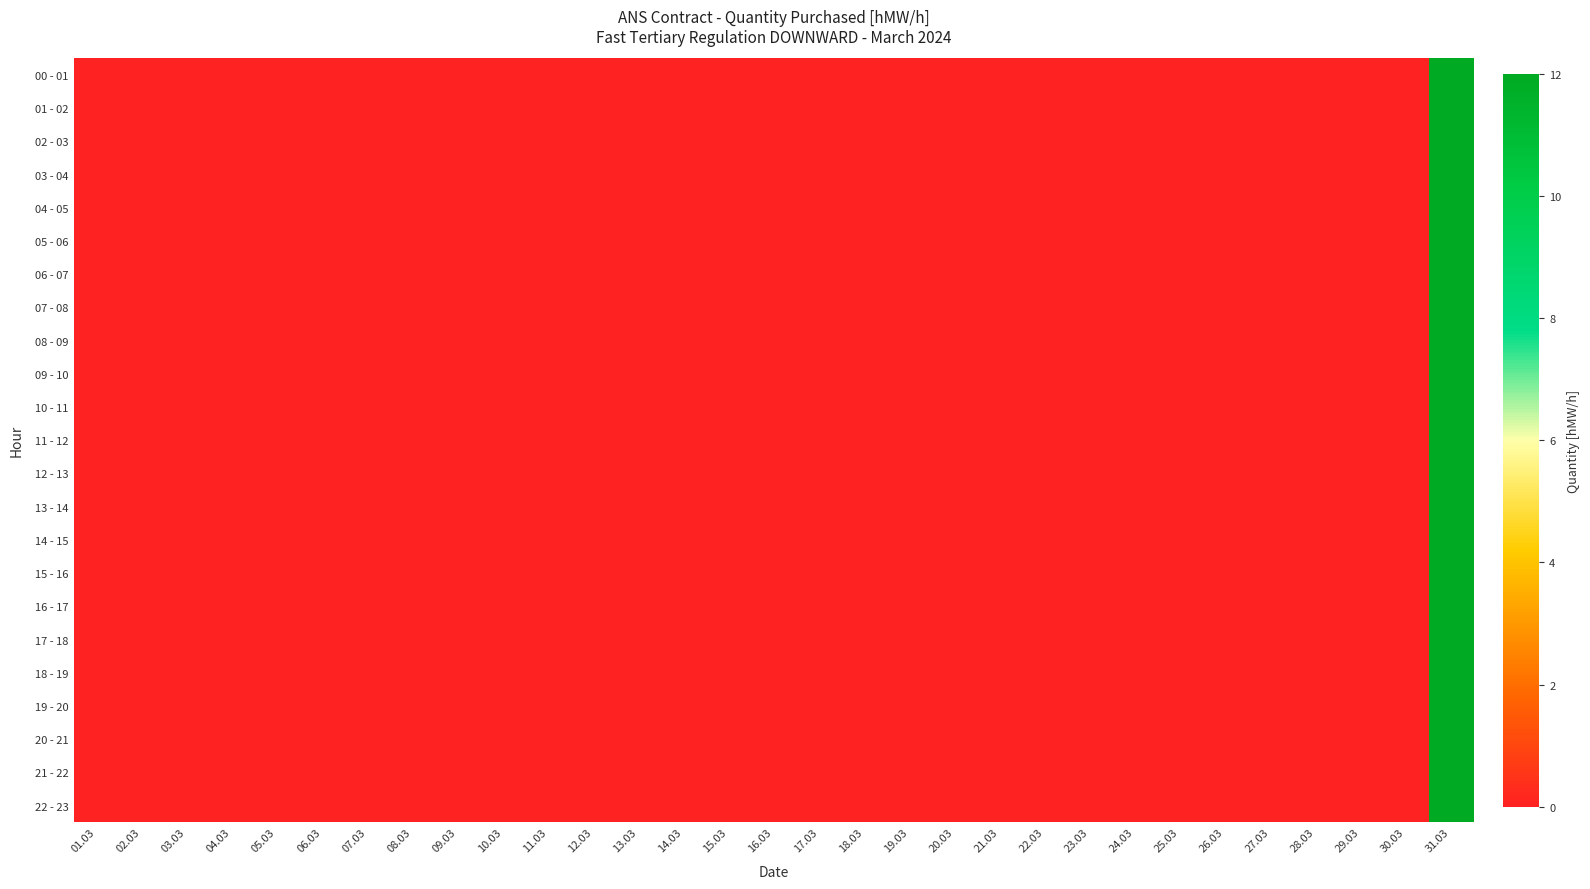

What is the maximum value shown in the chart?

12